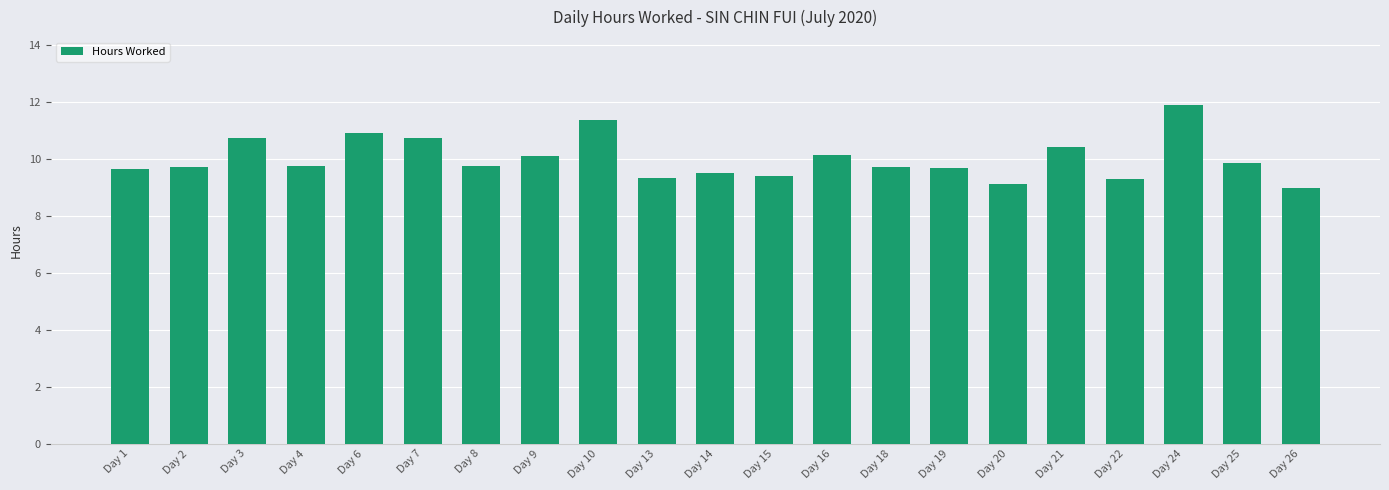

Count the number of categories in the chart.

21